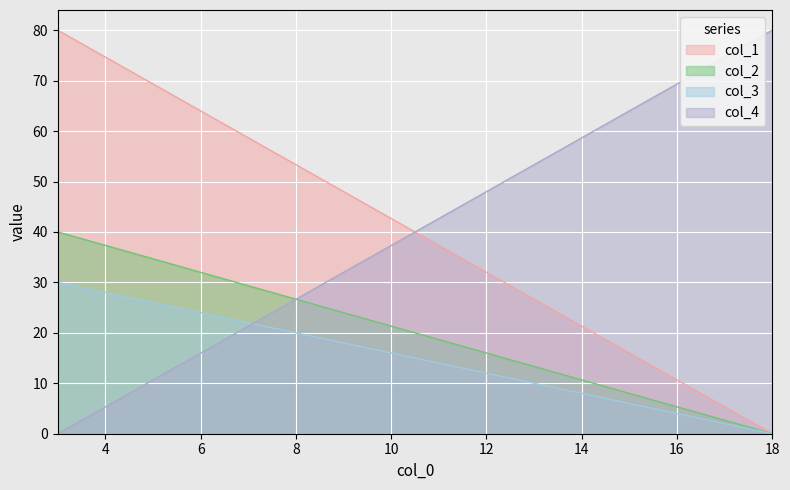

At which label does col_4 reach its minimum?

3